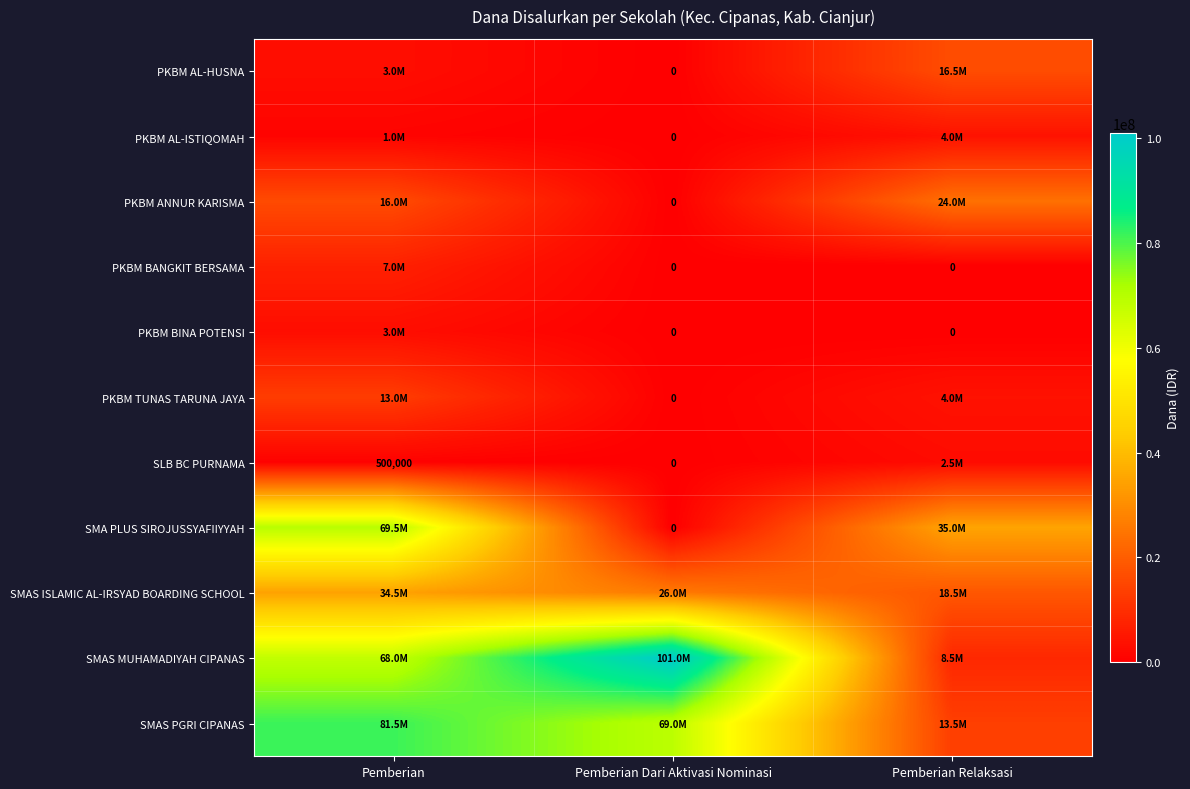

What is the average value of the SMAS ISLAMIC AL-IRSYAD BOARDING SCHOOL series?

26333333